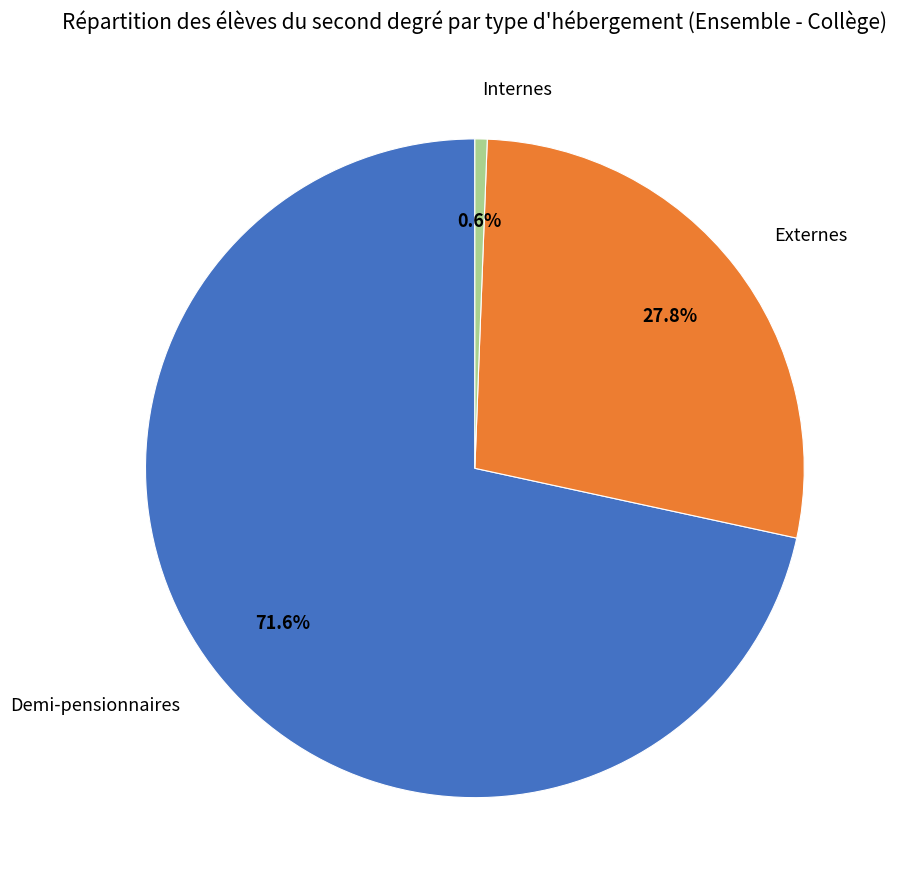

To the nearest percent, what is the average slice percentage?

33%